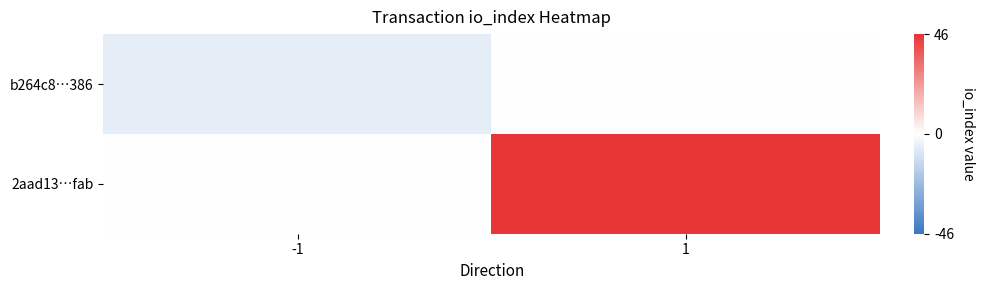

Which category has the highest value across all series?

1